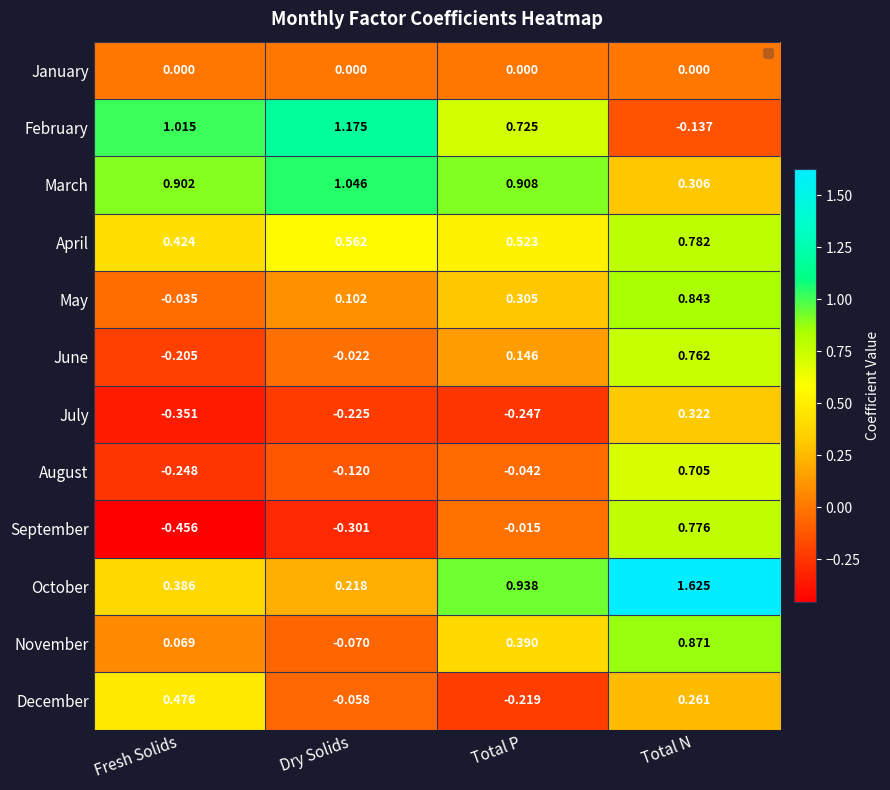

What is the total value across all series at Total P?

3.4